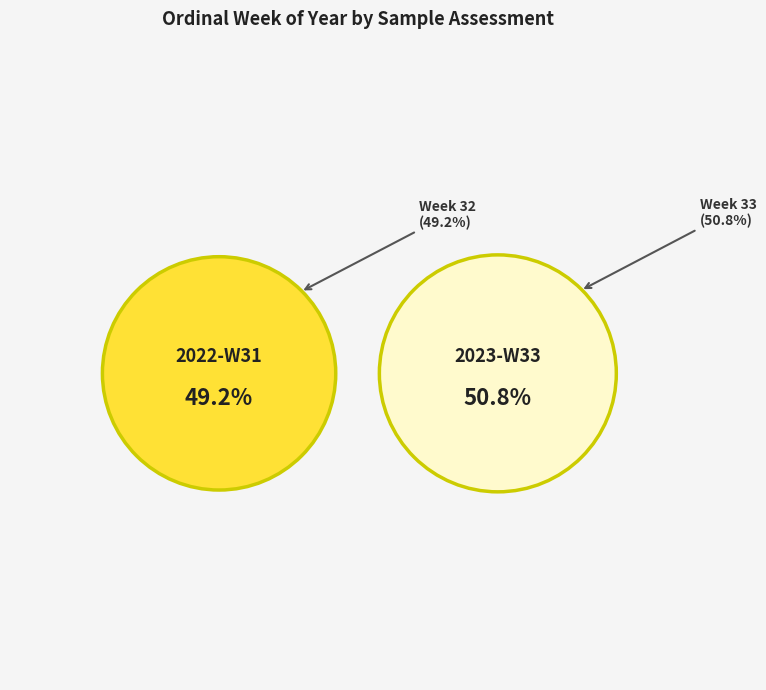

How much of the chart is everything except Sample assessments during 2023-W33?

49.2%